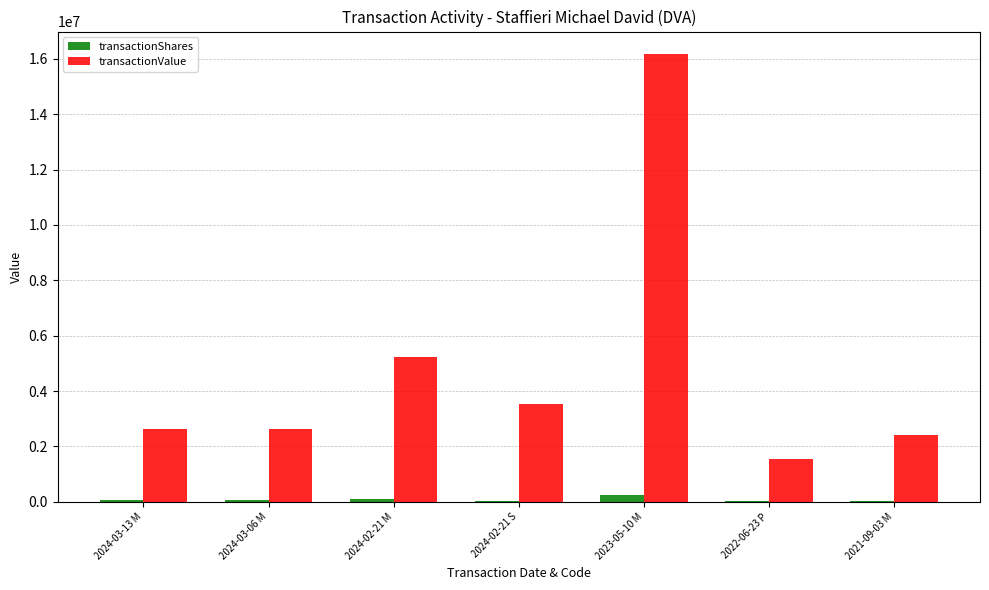

What is the maximum value shown in the chart?

16174362.0